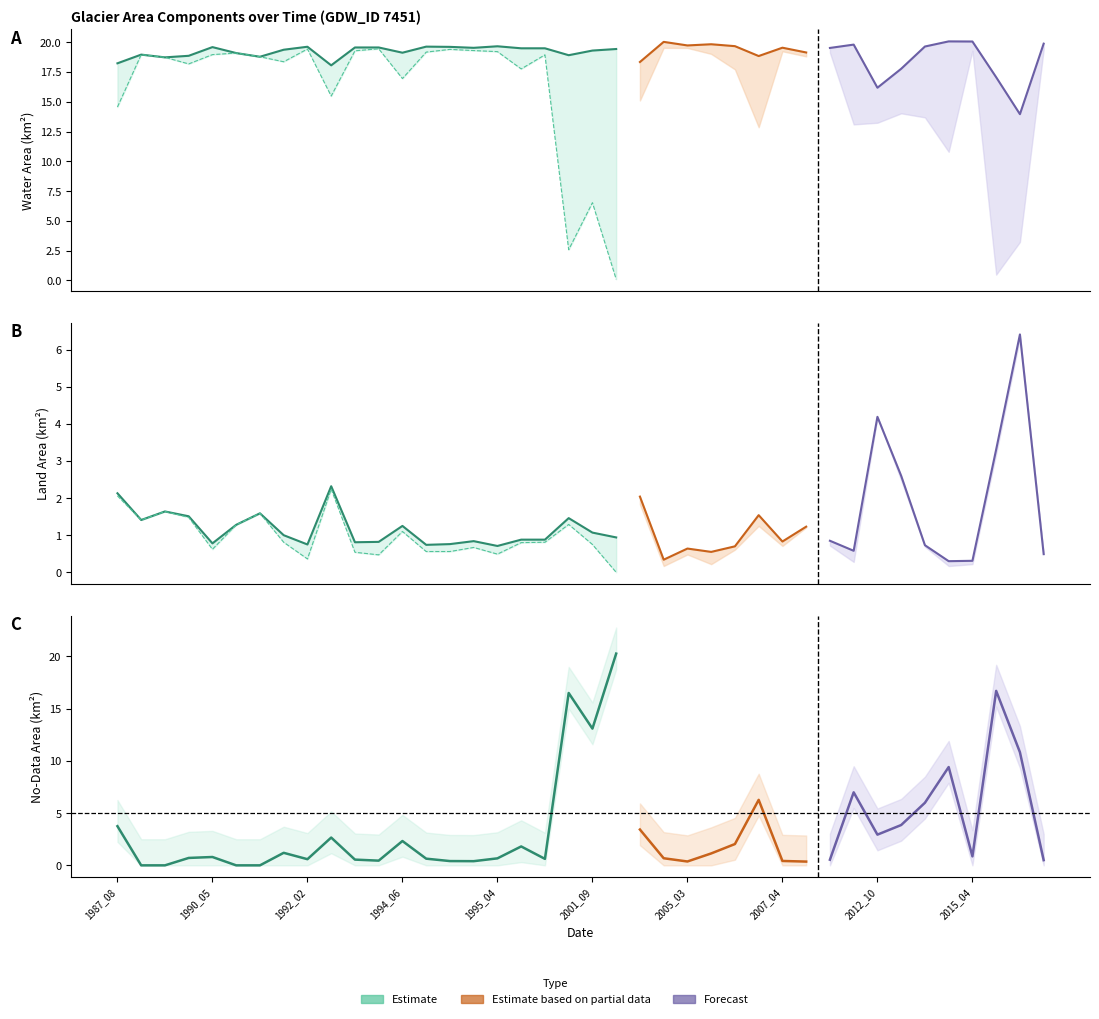

What is the total value across all series at 23?

40.8